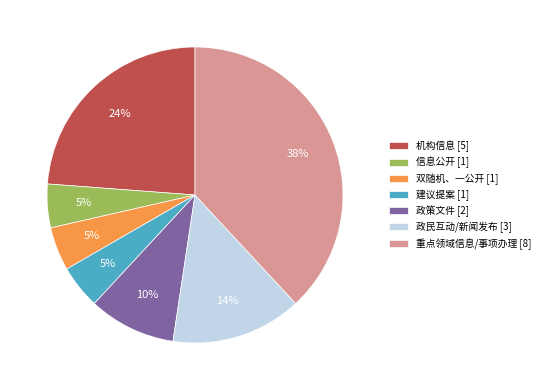

Combined, do 双随机、一公开 [1] and 信息公开 [1] account for over 50%?

No